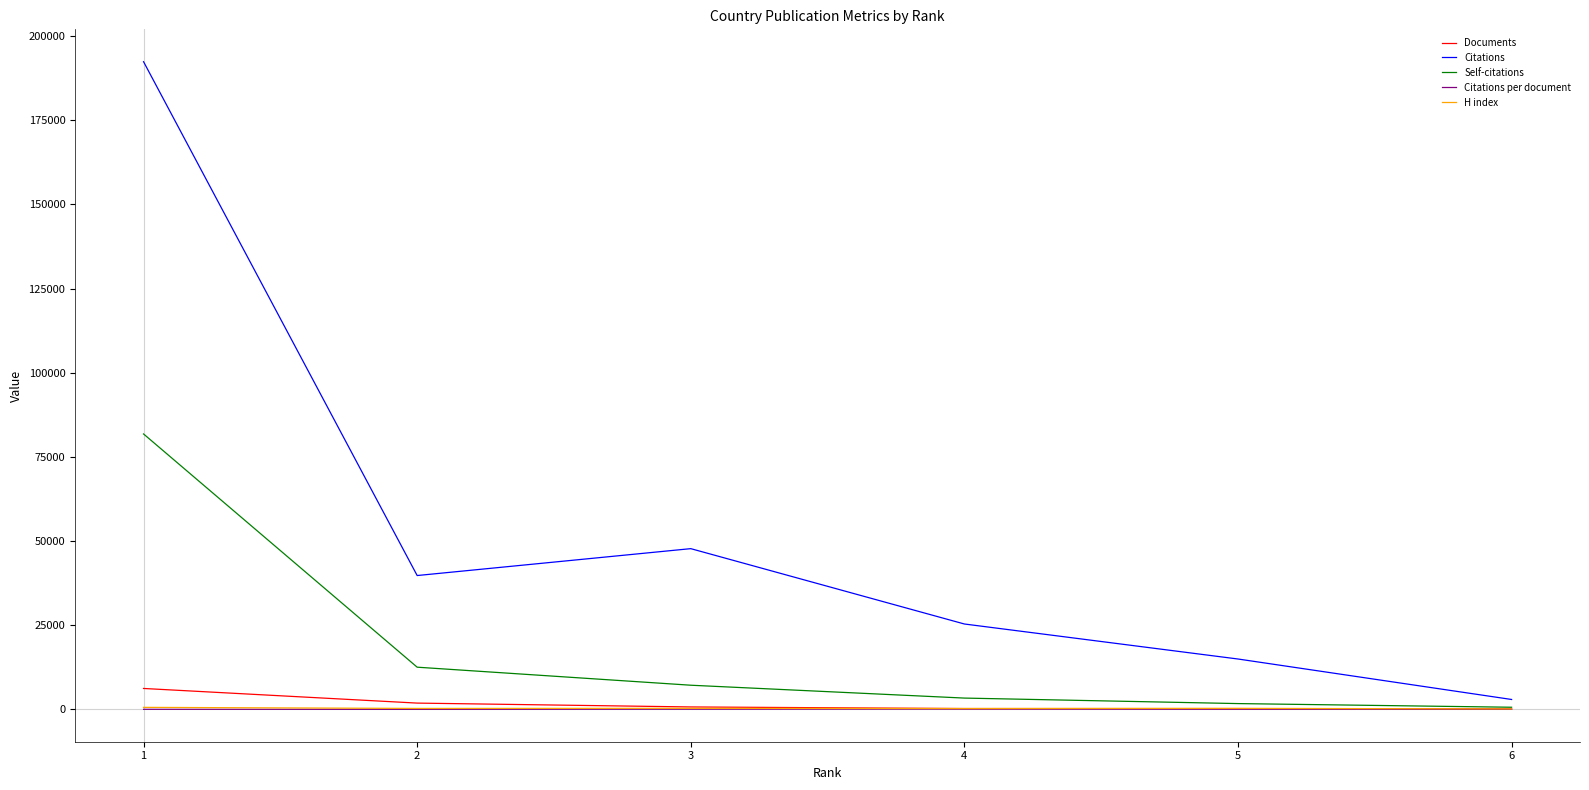

Which series has the largest total across all categories?

Citations